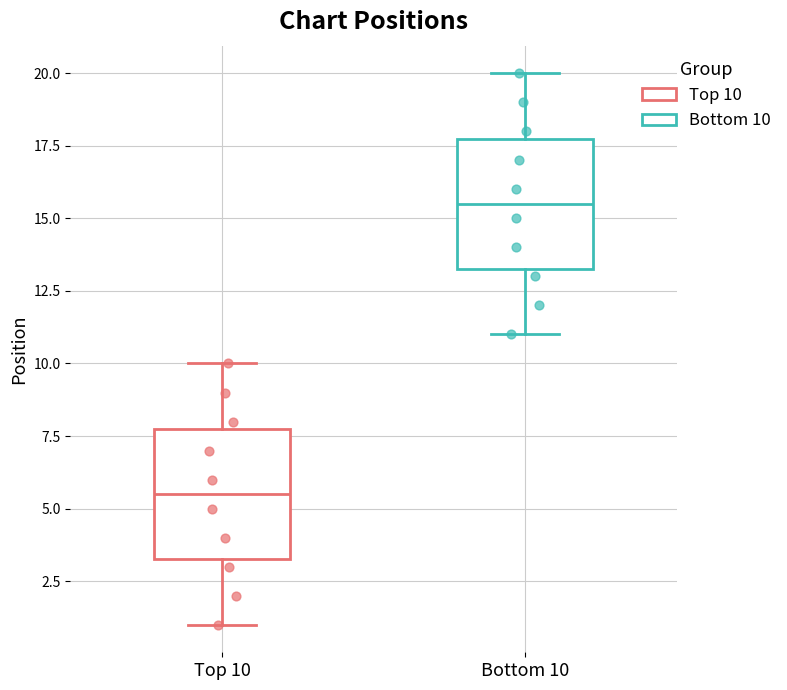

Where is the lower edge of the box for Bottom 10 on the y-axis? The values are not printed on the chart, so give them approximately, as read against the axis.

13.5